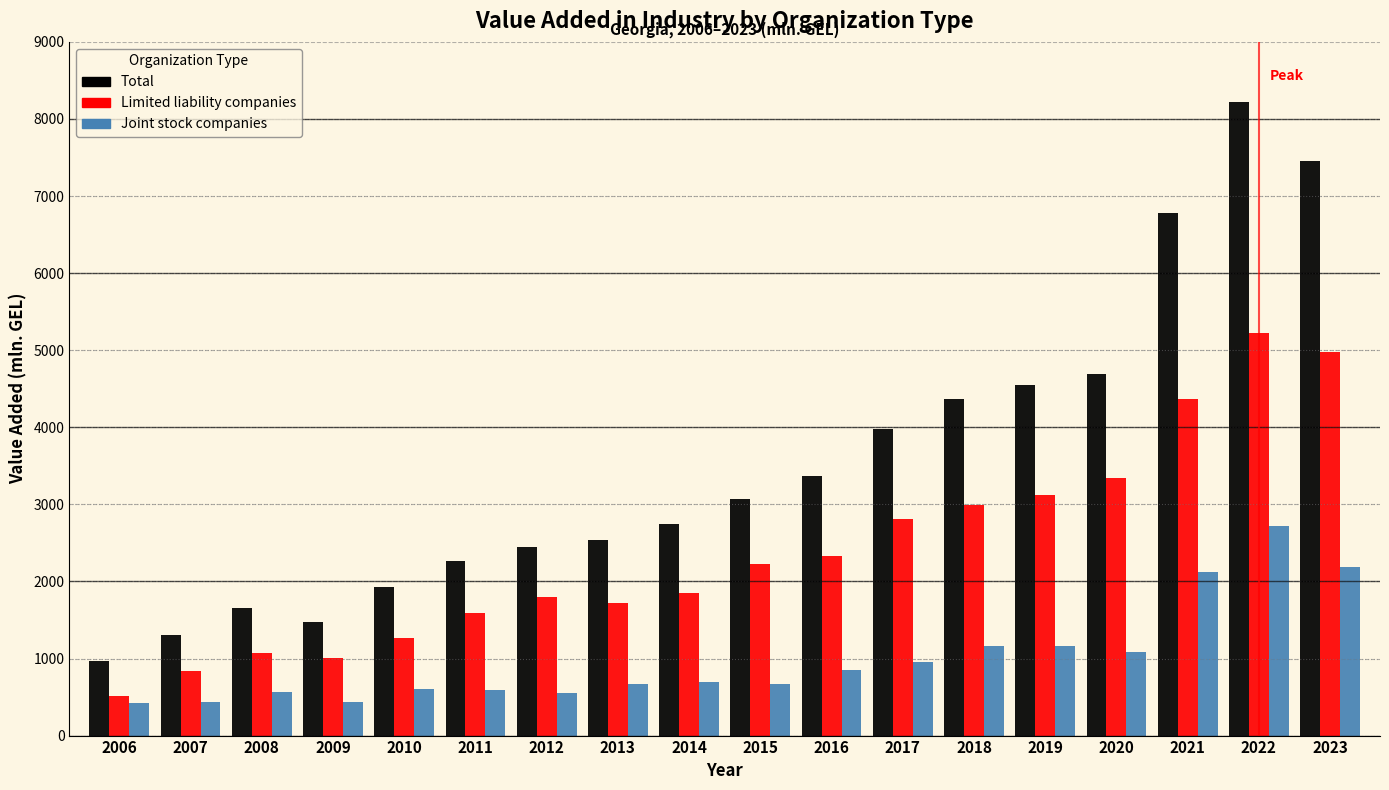

List the series in order of their overall mean, lowest first.

Joint stock companies, Limited liability companies, Total